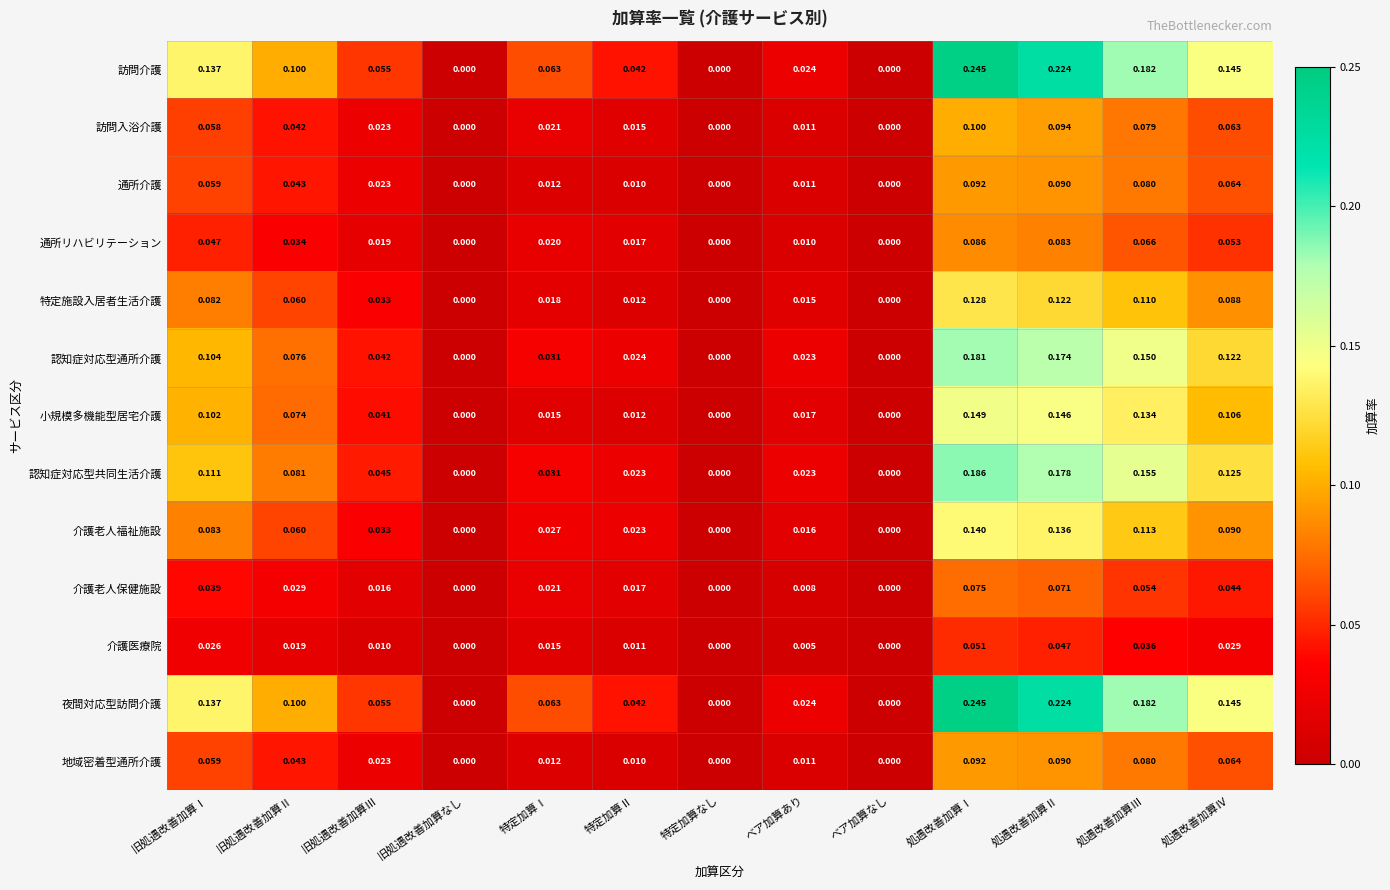

Is the value of 通所介護 at 特定加算Ⅰ greater than the value of 特定施設入居者生活介護 at 処遇改善加算Ⅲ?

No